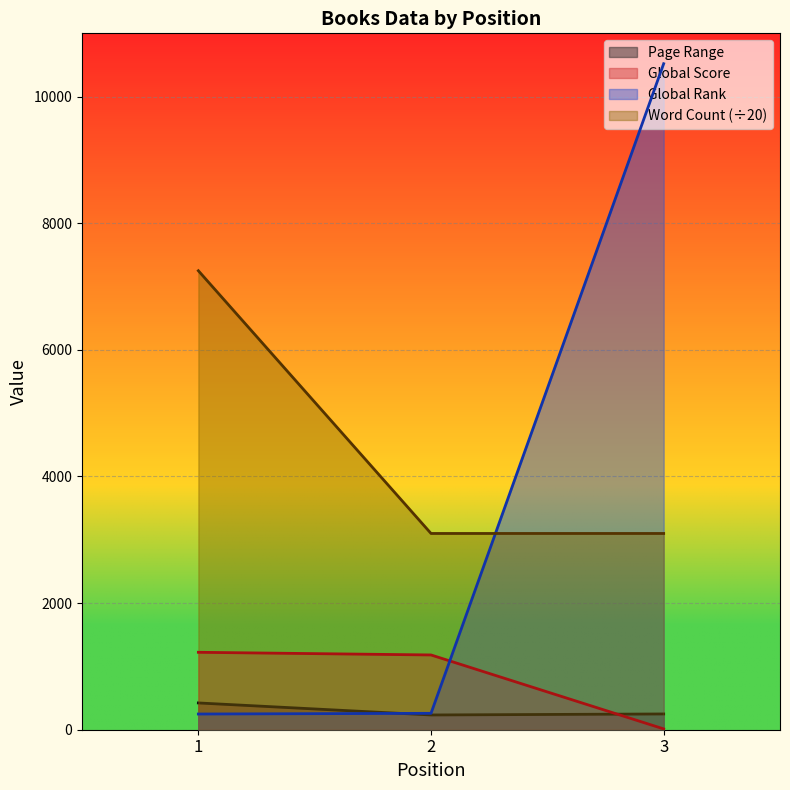

What is the sum of all Global Rank values?

11027